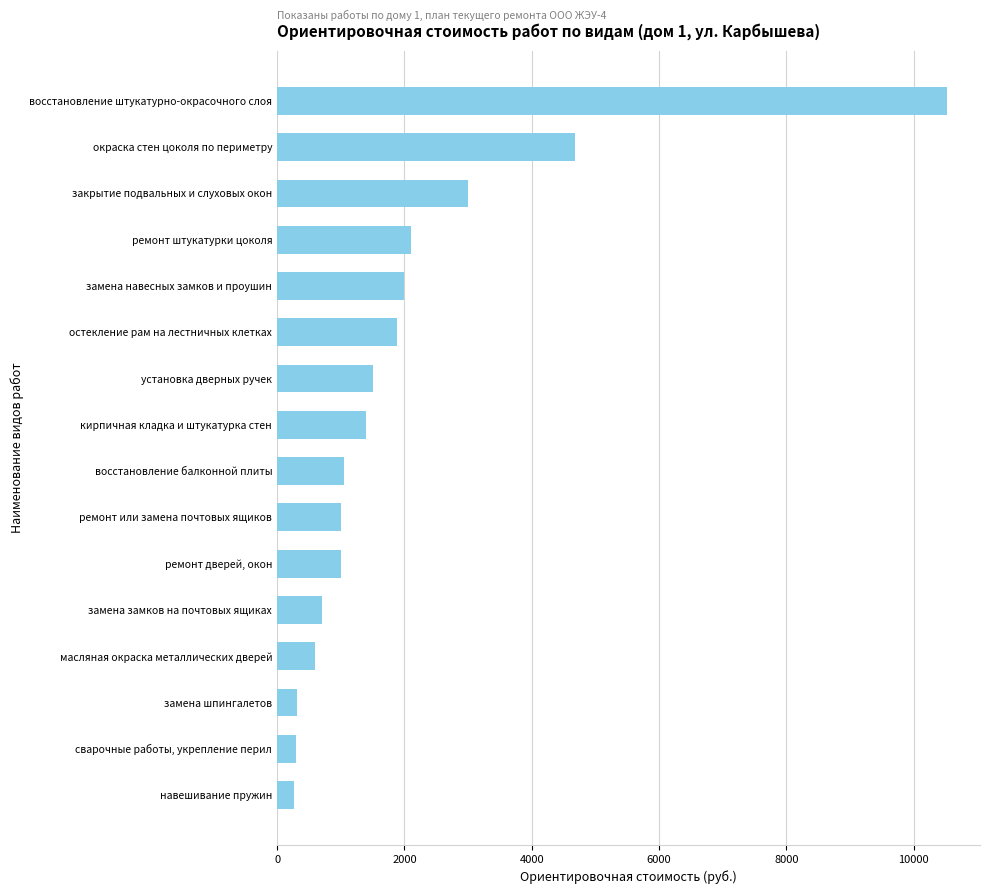

What is the difference between the maximum and minimum values?

10247.0